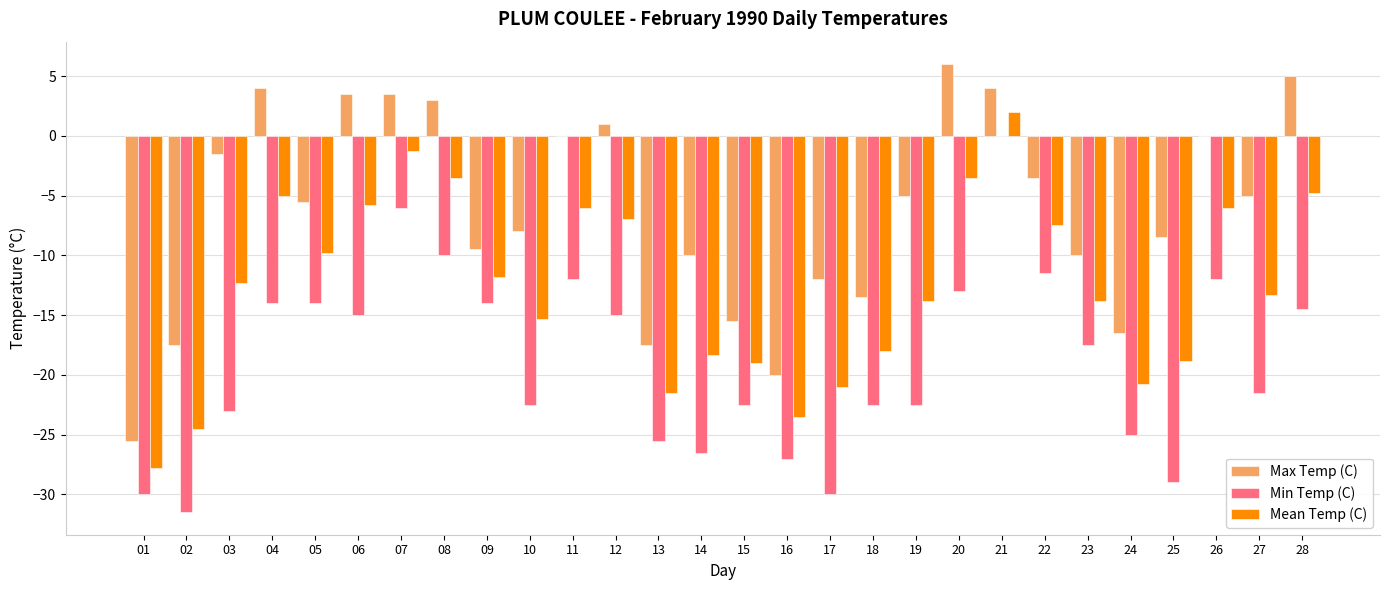

The value of Max Temp (C) at 01 is -42.3. True or false?

False